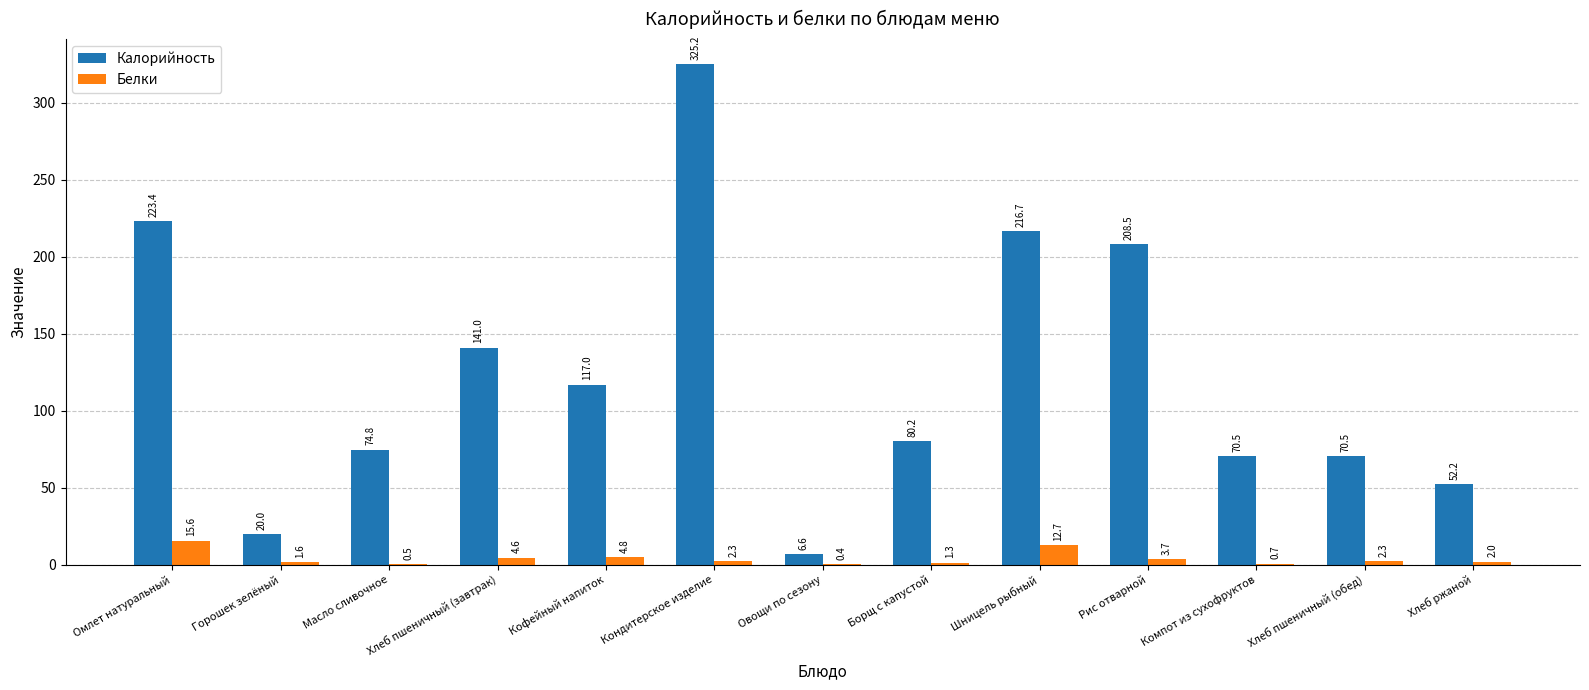

Which series changed the most between Кондитерское изделие and Шницель рыбный?

Калорийность